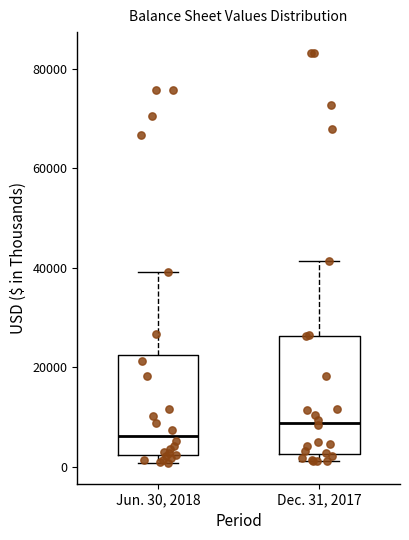

Where is the upper edge of the box for Jun. 30, 2018 on the y-axis? The values are not printed on the chart, so give them approximately, as read against the axis.

22000